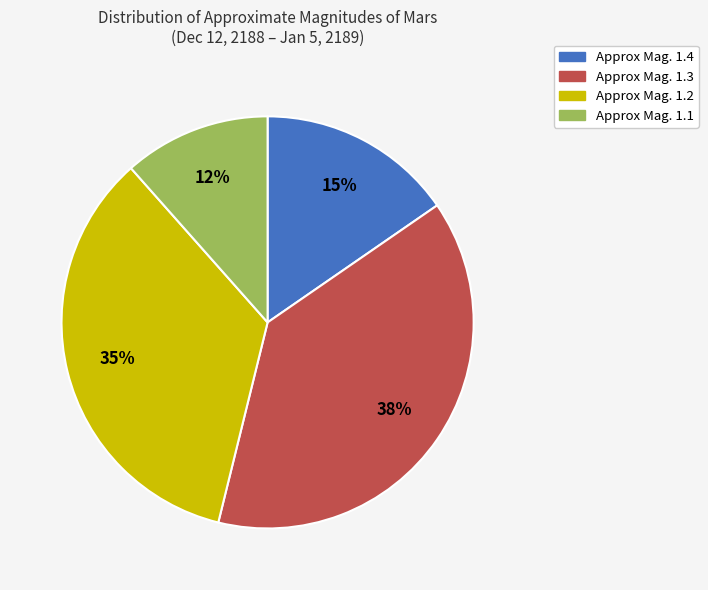

What is the ratio of the value at Approx Mag. 1.2 to the value at Approx Mag. 1.3?

0.9